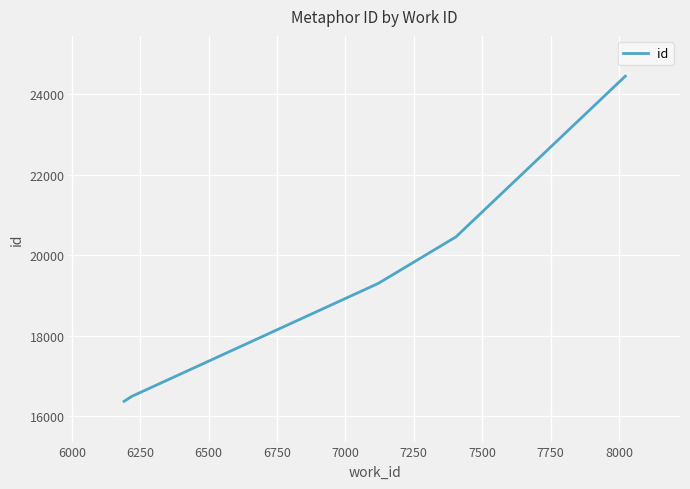

What is the greatest value displayed?

24440